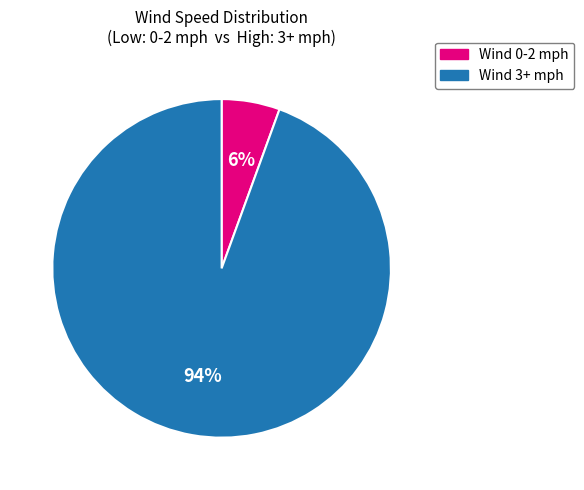

Is the sum of Wind 3+ mph and Wind 0-2 mph greater than half?

Yes